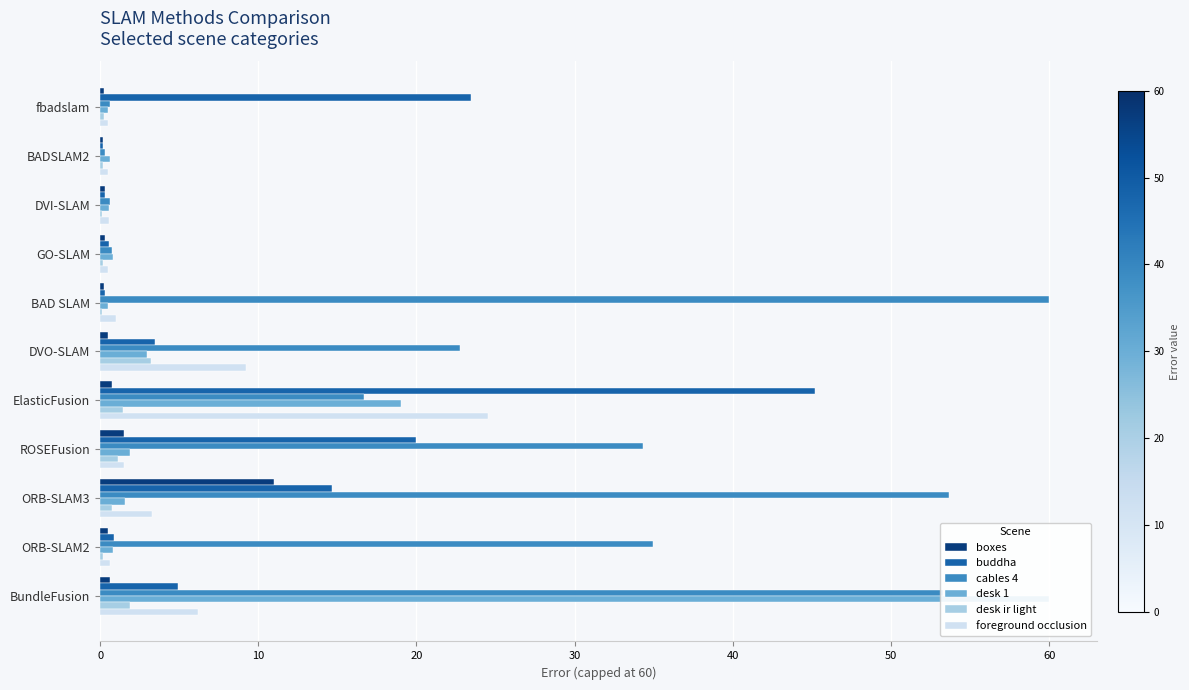

Between BADSLAM2 and ROSEFusion, which series saw the biggest shift?

cables 4